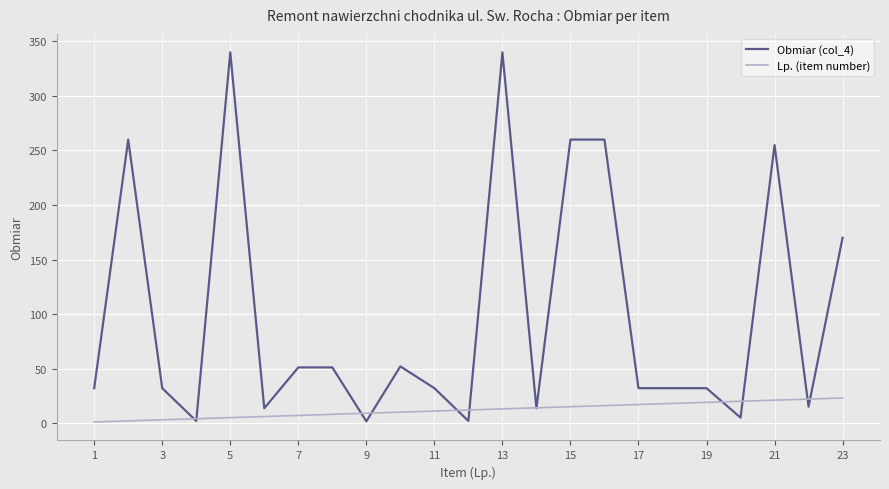

Does the chart display data point markers on the line(s)?

No